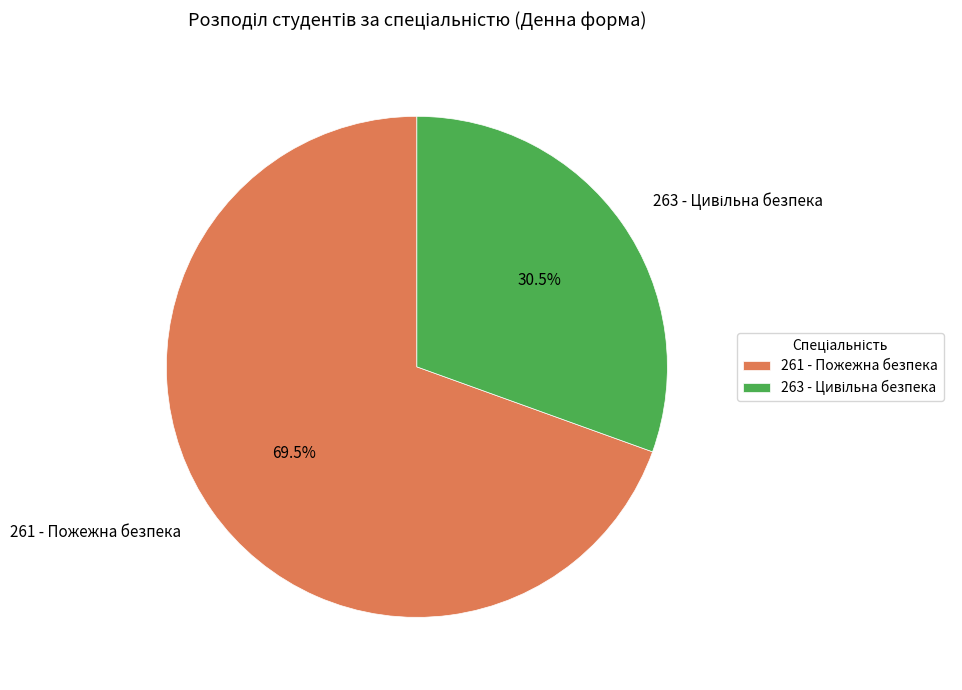

Which slice is the largest?

261 - Пожежна безпека